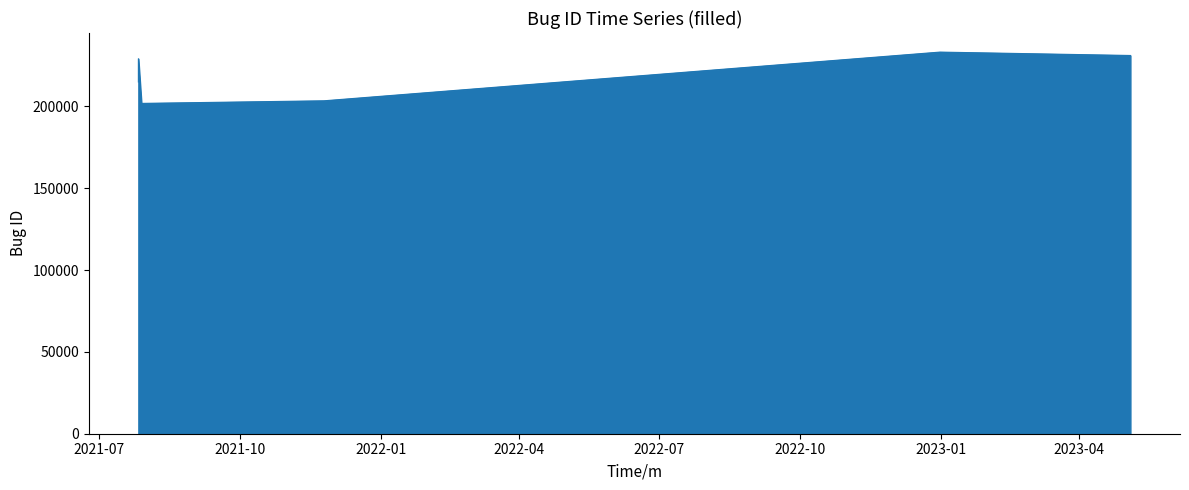

What is the smallest value displayed?

201763